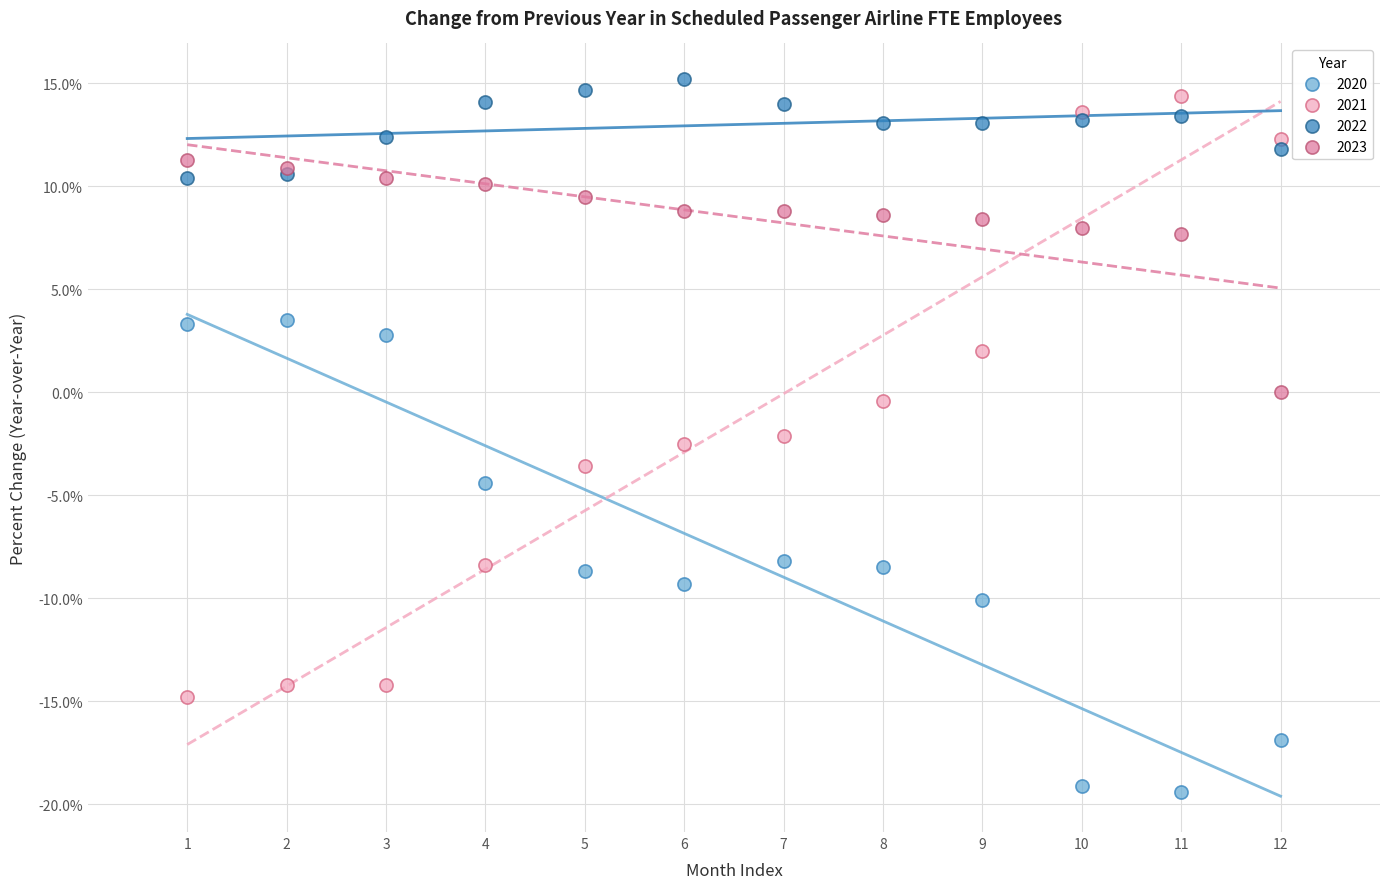

What is the X range (max minus min) for the scatter plot?

11.0